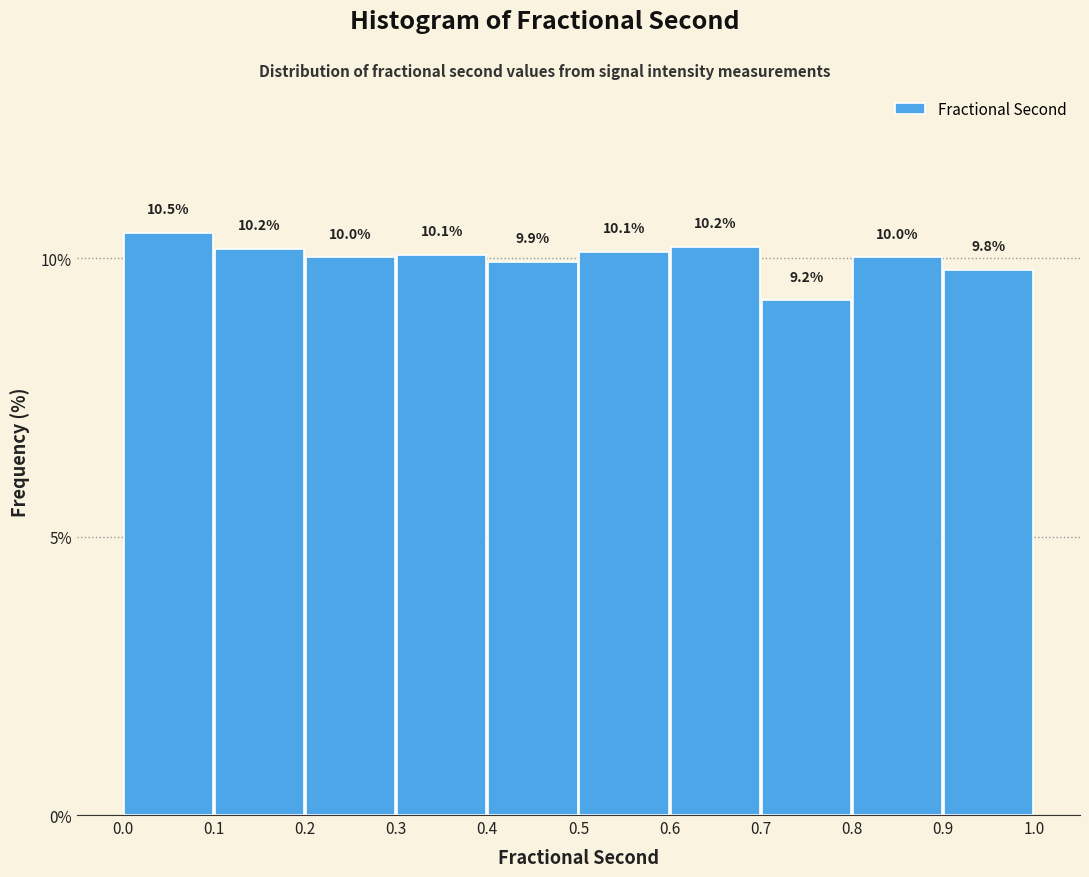

Reading left to right, list every bar in this chart as the range it spans on the x-axis followed by its height.

0.0 to 0.1: 10.5
0.1 to 0.2: 10.2
0.2 to 0.3: 10.0
0.3 to 0.4: 10.1
0.4 to 0.5: 9.9
0.5 to 0.6: 10.1
0.6 to 0.7: 10.2
0.7 to 0.8: 9.2
0.8 to 0.9: 10.0
0.9 to 1.0: 9.8